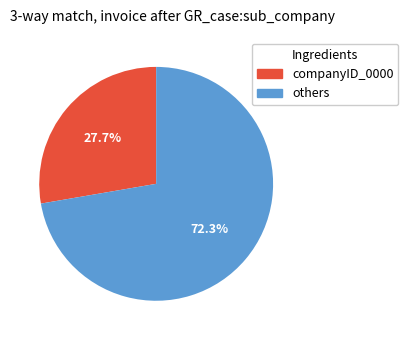

Does any single category account for the majority?

Yes